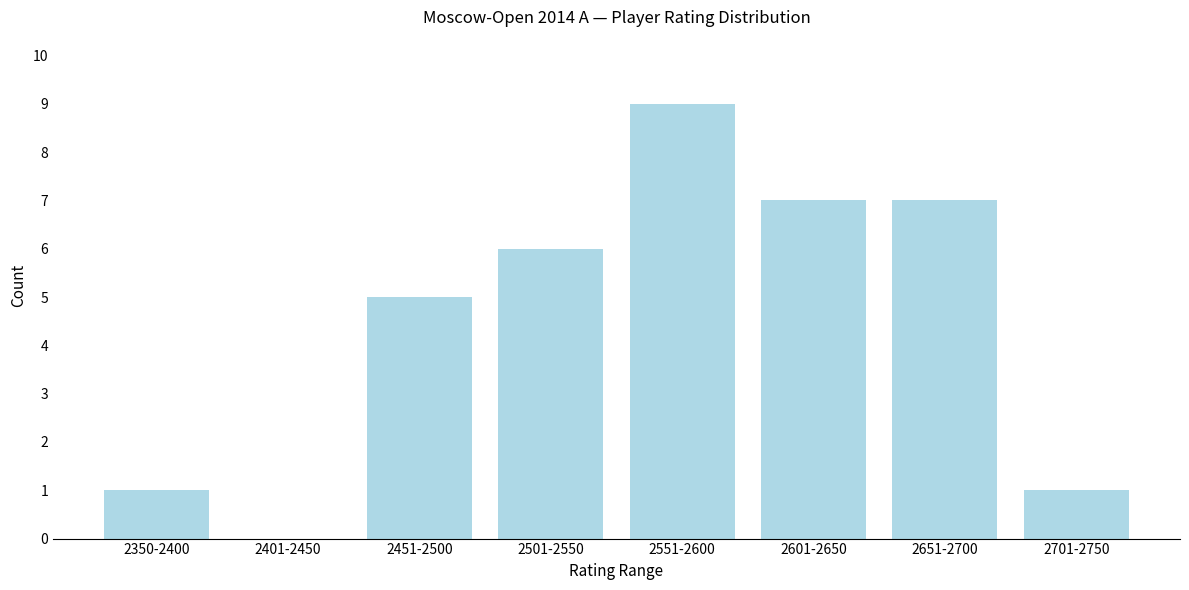

Reading left to right, list all the values displayed in this chart.

2350-2400=1	2401-2450=0	2451-2500=5	2501-2550=6	2551-2600=9	2601-2650=7	2651-2700=7	2701-2750=1